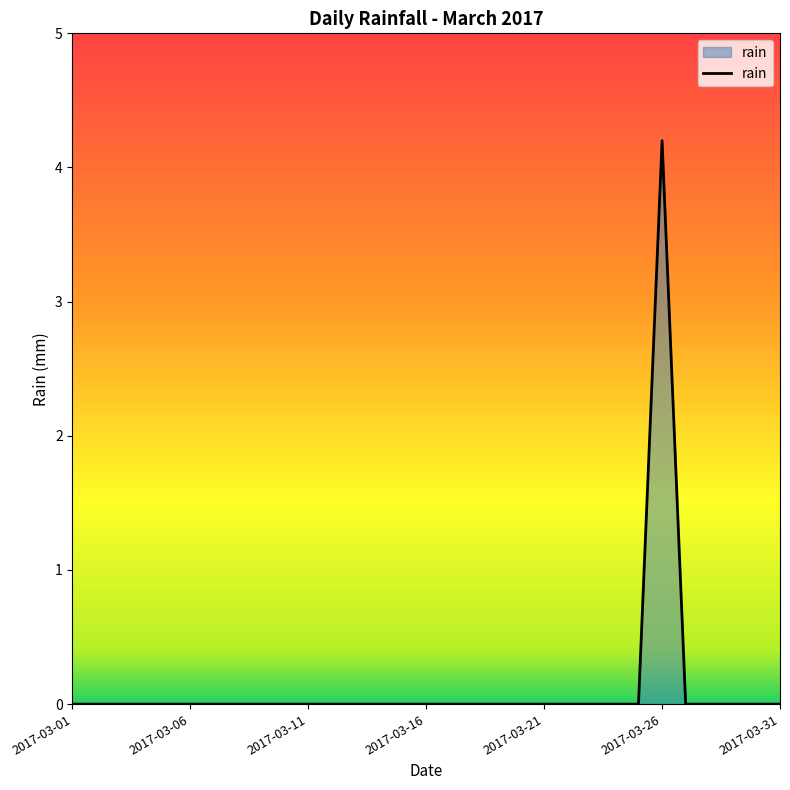

What is the maximum value shown in the chart?

4.2